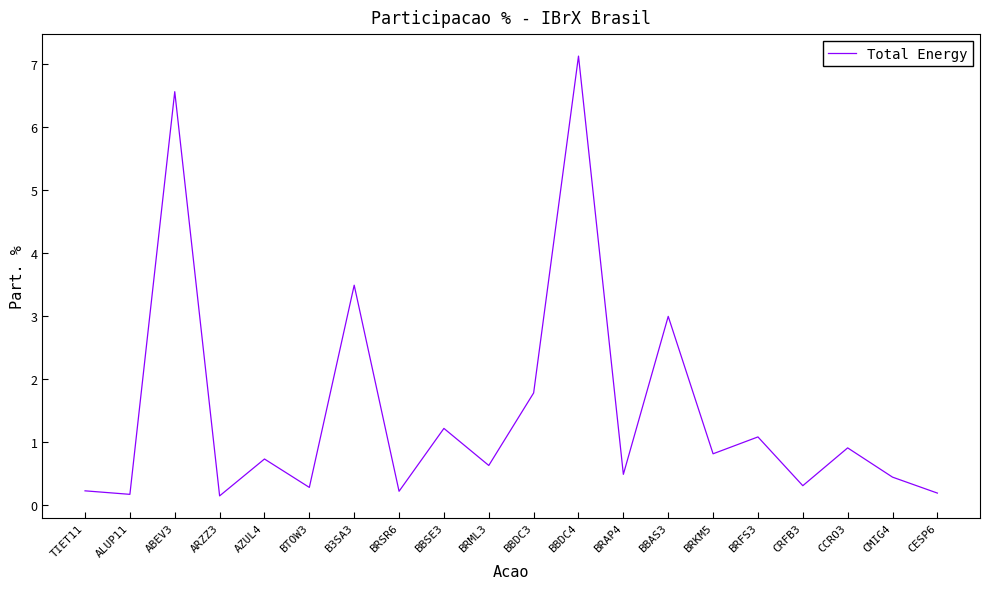

What is the difference between the values at ABEV3 and CCRO3?

5.7